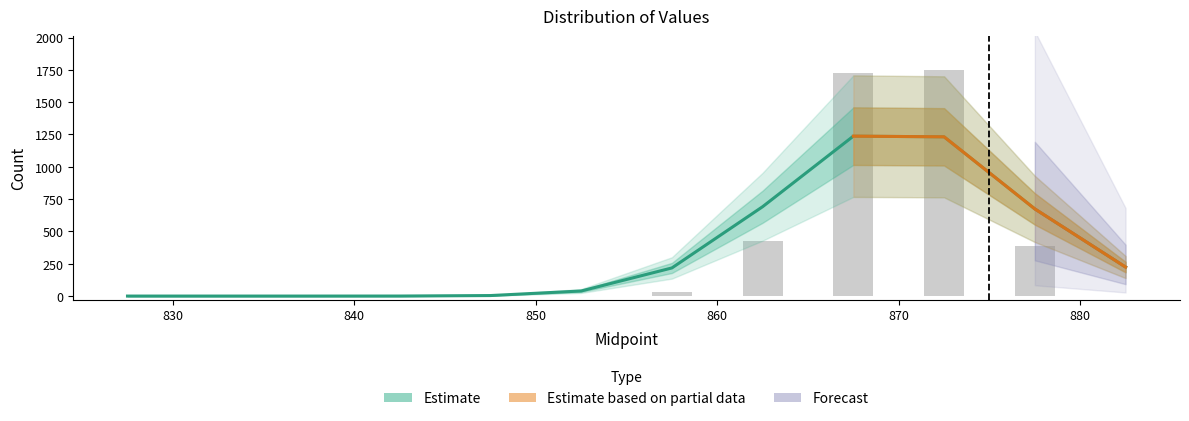

Which has a higher value, 867.5 or 827.5?

867.5